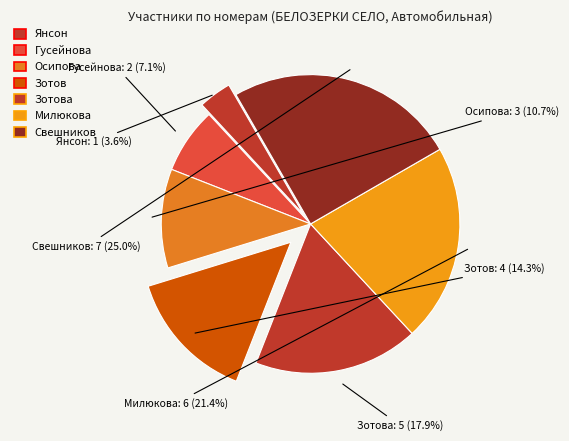

How many slices are in this pie chart?

7